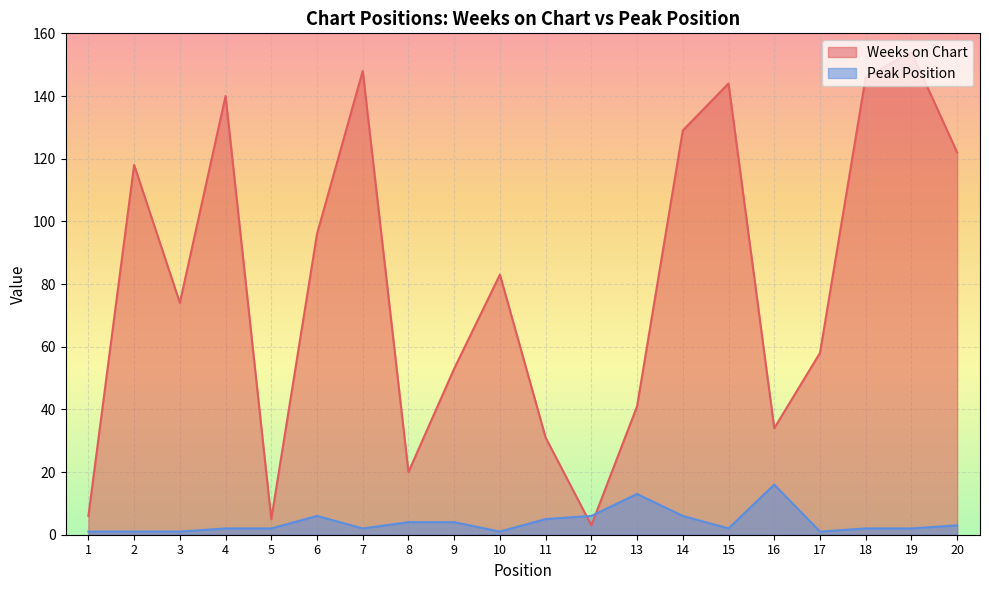

How many interior local peaks does the Weeks on Chart series have?

6